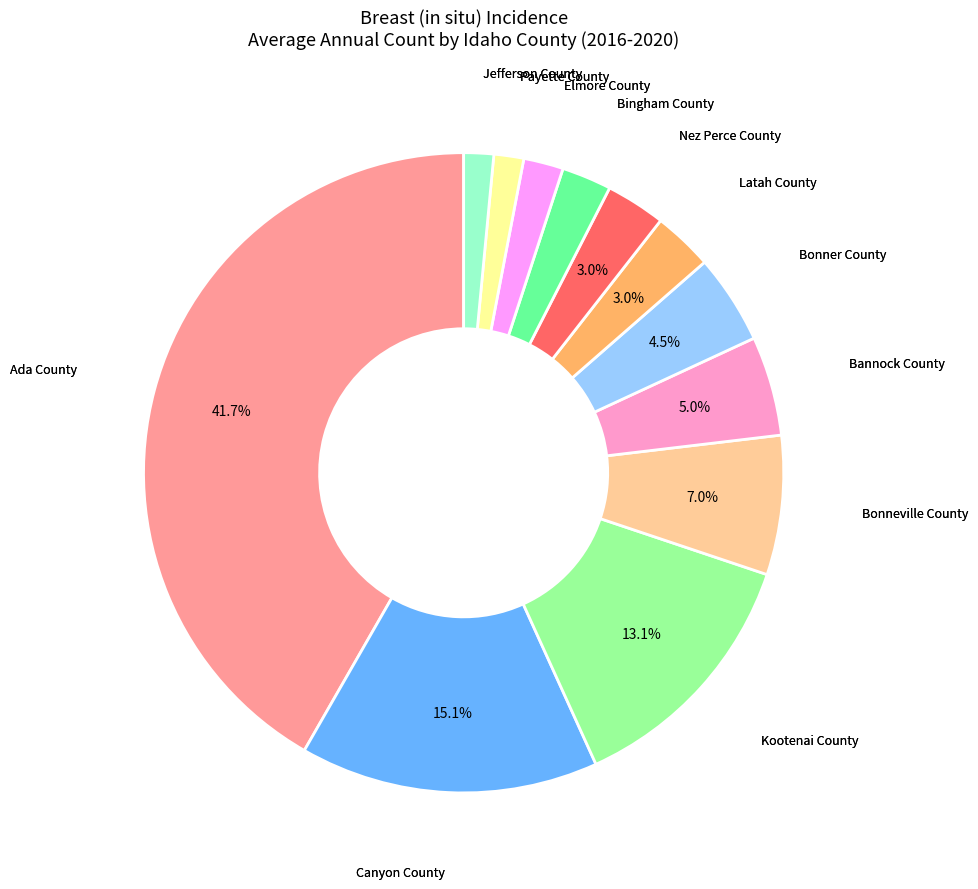

To the nearest percent, what is the difference between the largest and smallest slice percentages?

40%